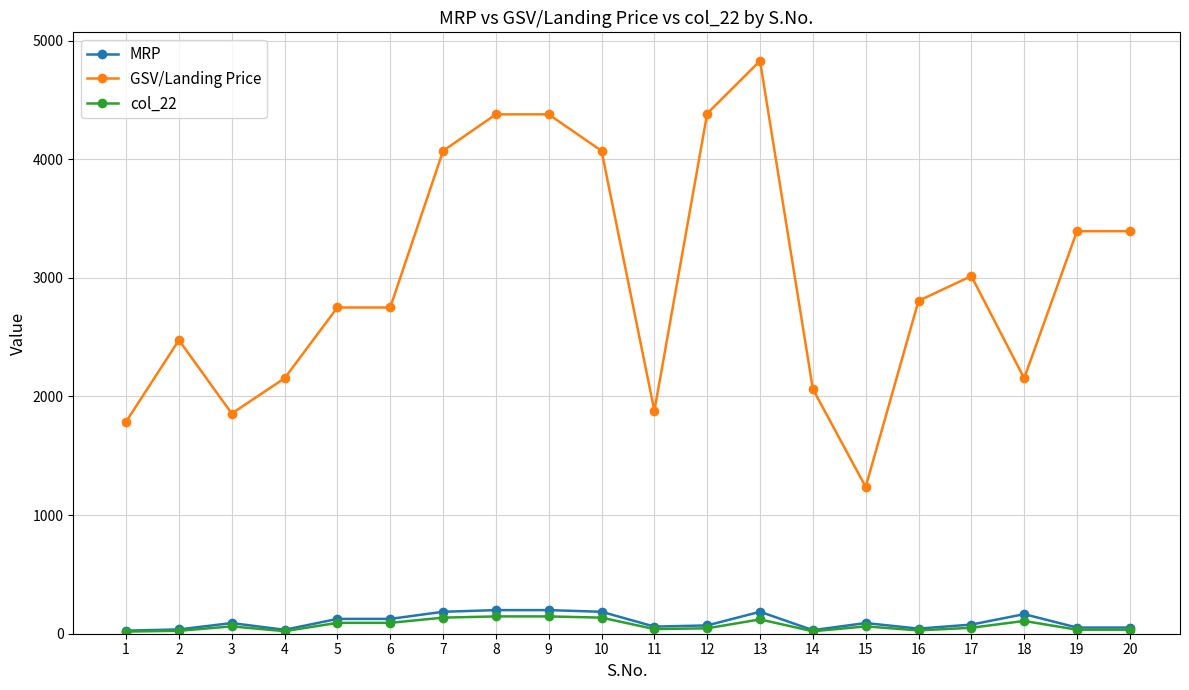

True or false: GSV/Landing Price has more than 0 interior local peaks.

True